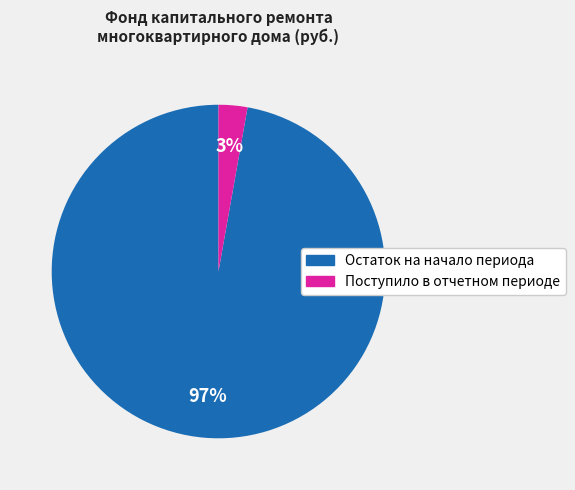

How many segments does this pie chart have?

2